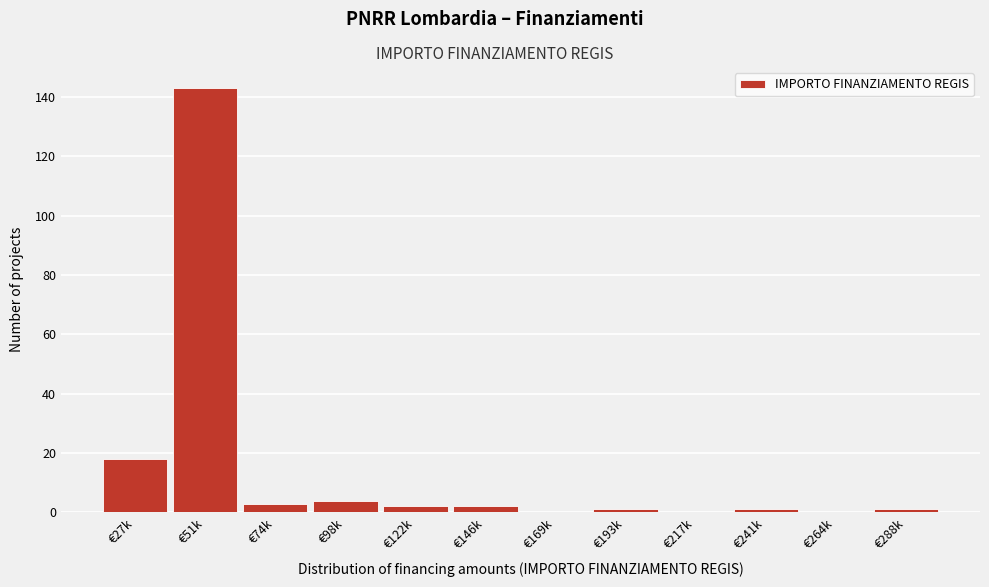

Reading right to left, what are all the values shown in this chart?

€288k=1	€264k=0	€241k=1	€217k=0	€193k=1	€169k=0	€146k=2	€122k=2	€98k=4	€74k=3	€51k=143	€27k=18